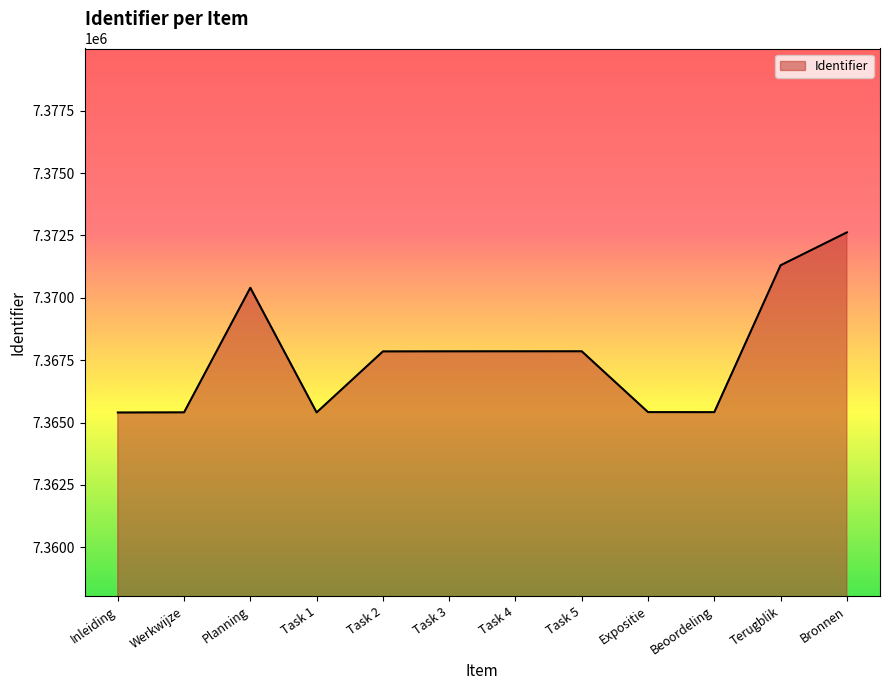

Which has a higher value, Werkwijze or Task 3?

Task 3